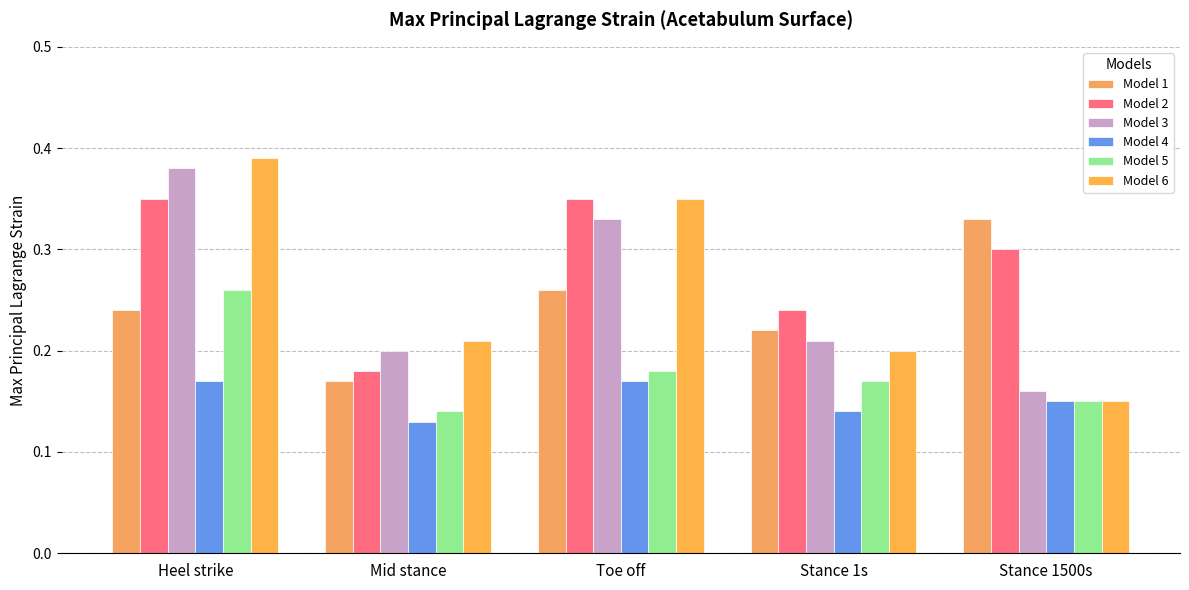

What is the value of the Model 3 bar at the 4th from the left?

0.2